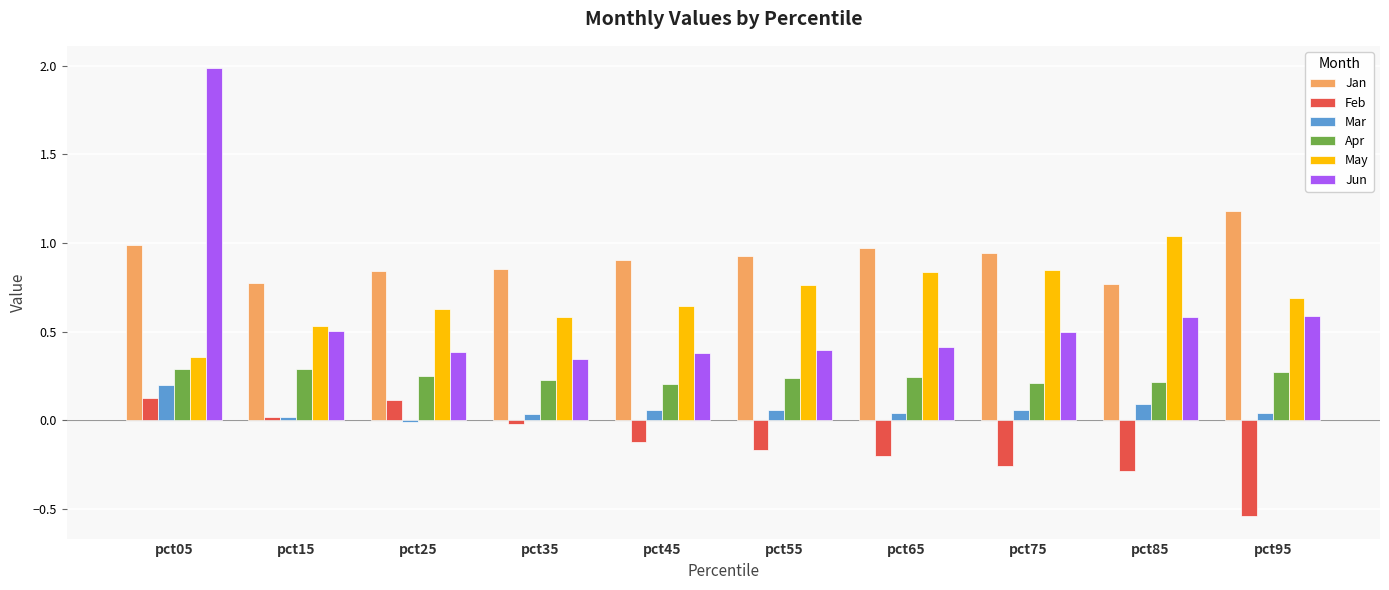

Which category has the highest value across all series?

pct05